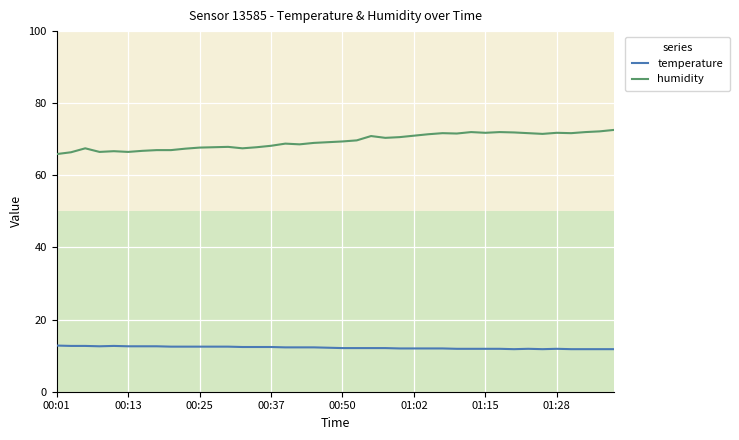

True or false: temperature and humidity intersect in this chart.

False